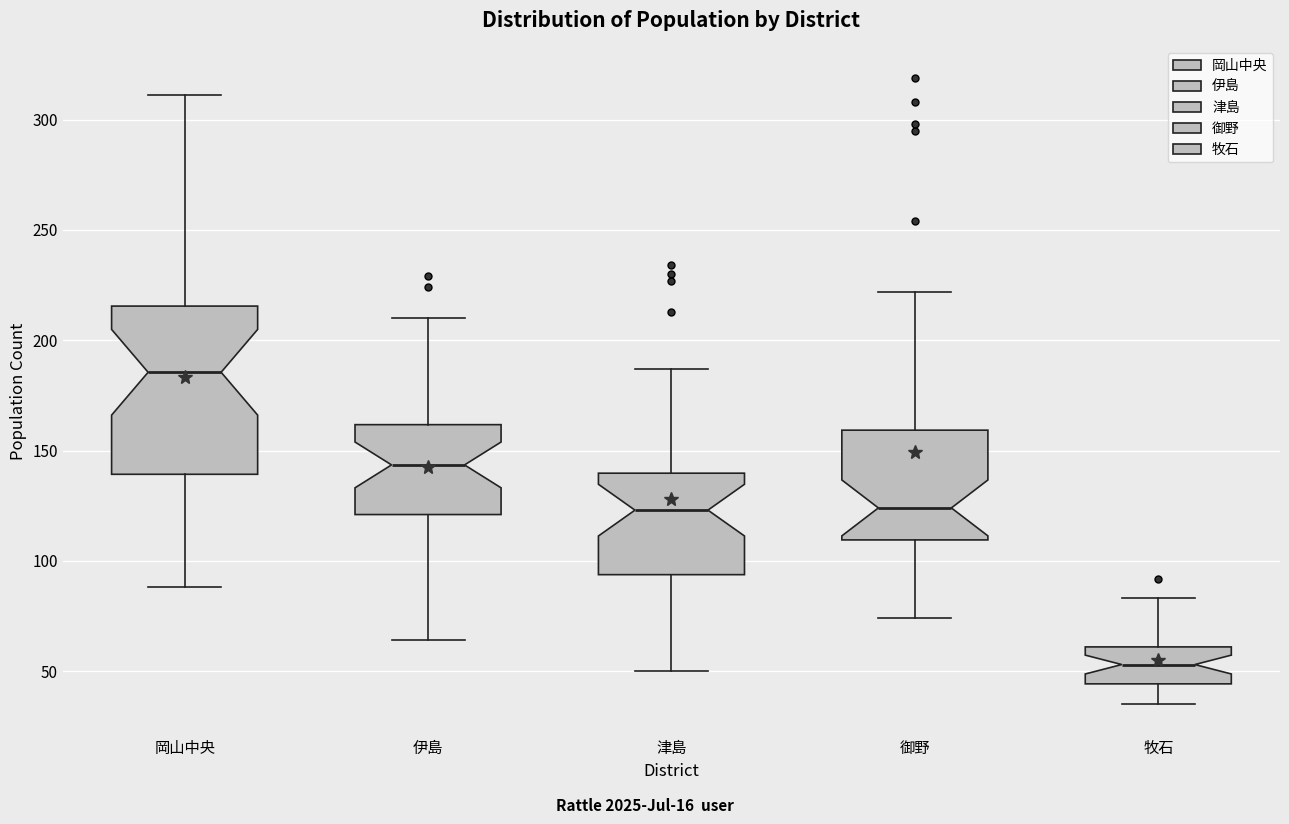

Reading left to right, read every box against the y-axis: the position of its median line, the range the box covers, and the ends of its whiskers. The values are not printed on the chart, so give them approximately, as read against the axis.

岡山中央: median 185, box 140 to 215, whiskers 90 to 310
伊島: median 145, box 120 to 160, whiskers 65 to 210
津島: median 125, box 95 to 140, whiskers 50 to 185
御野: median 125, box 110 to 160, whiskers 75 to 220
牧石: median 55, box 45 to 60, whiskers 35 to 85